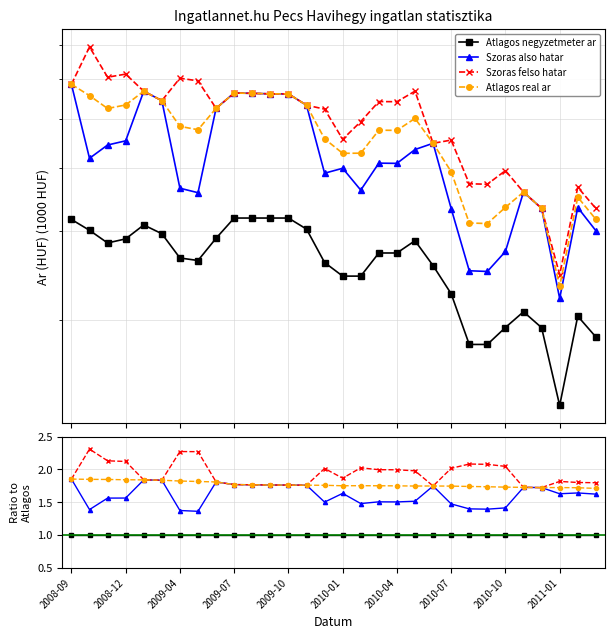

At which category is the sum across all series the highest?

2008-09